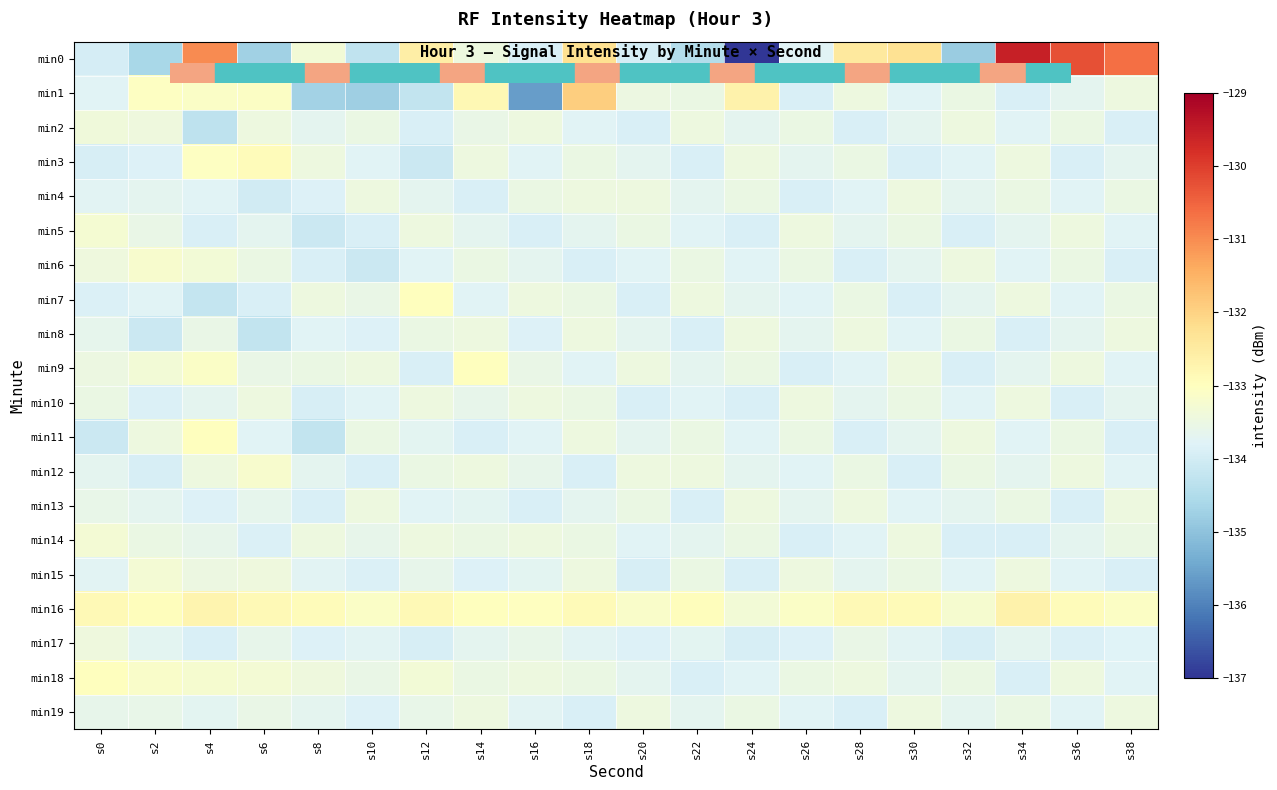

What is the greatest value displayed?

-129.6